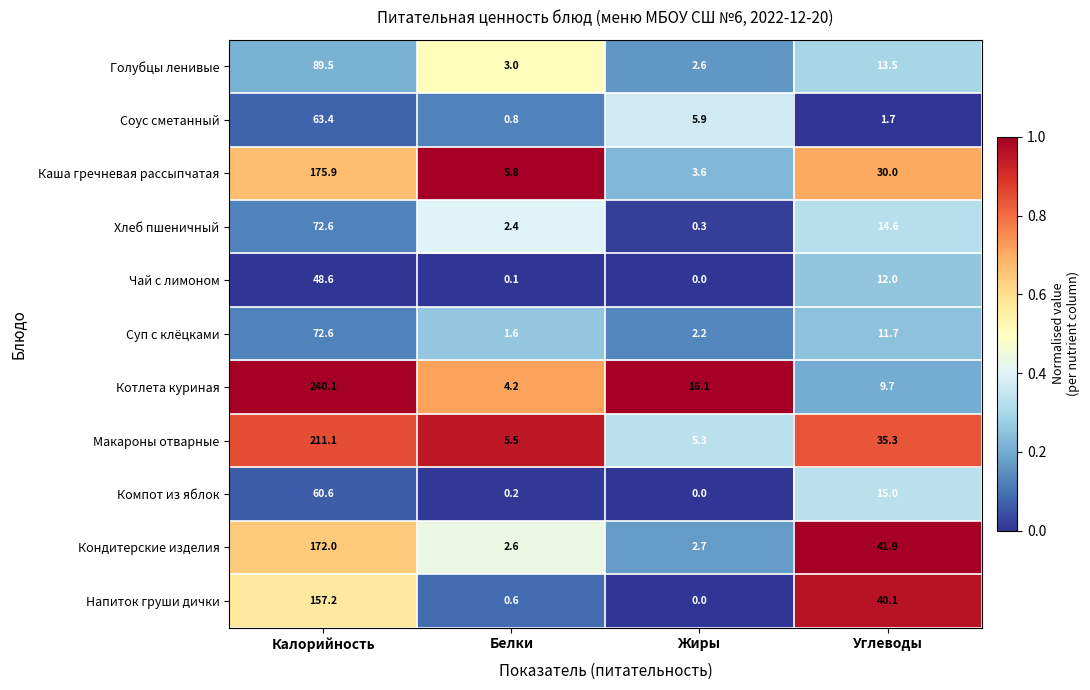

At how many categories does at least one series exceed 0?

4